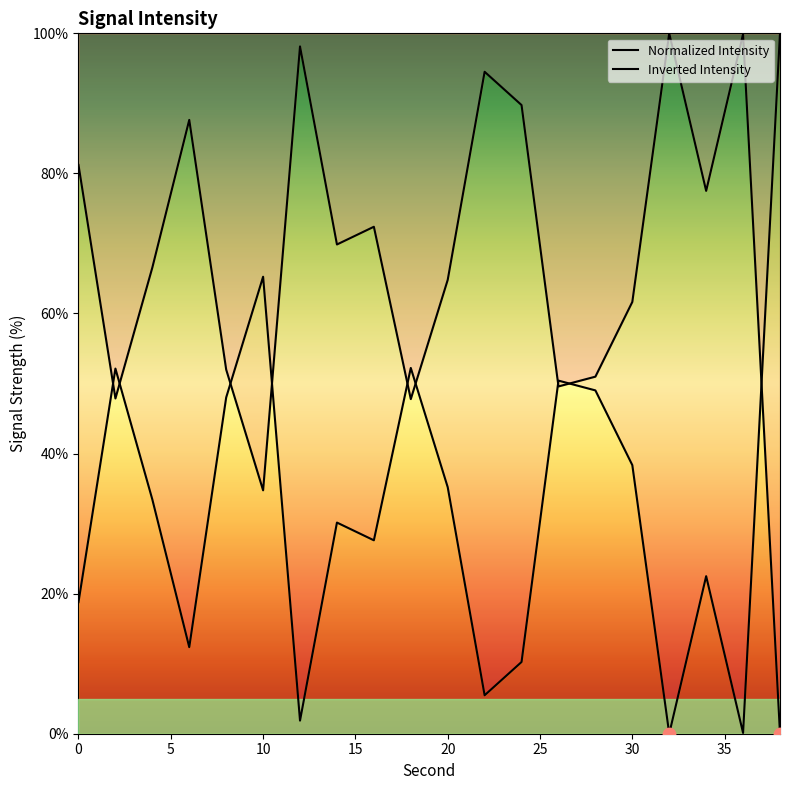

Which series contains the lowest Y value?

Normalized Intensity